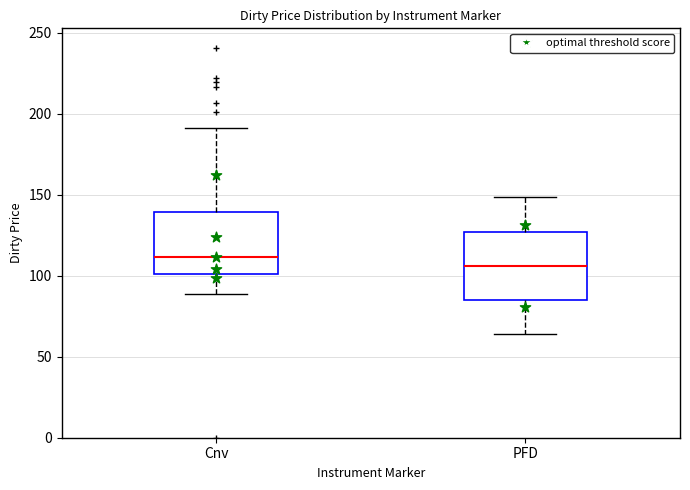

Reading left to right, read every box against the y-axis: the position of its median line, the range the box covers, and the ends of its whiskers. The values are not printed on the chart, so give them approximately, as read against the axis.

Cnv: median 110, box 100 to 140, whiskers 90 to 190
PFD: median 105, box 85 to 125, whiskers 65 to 150